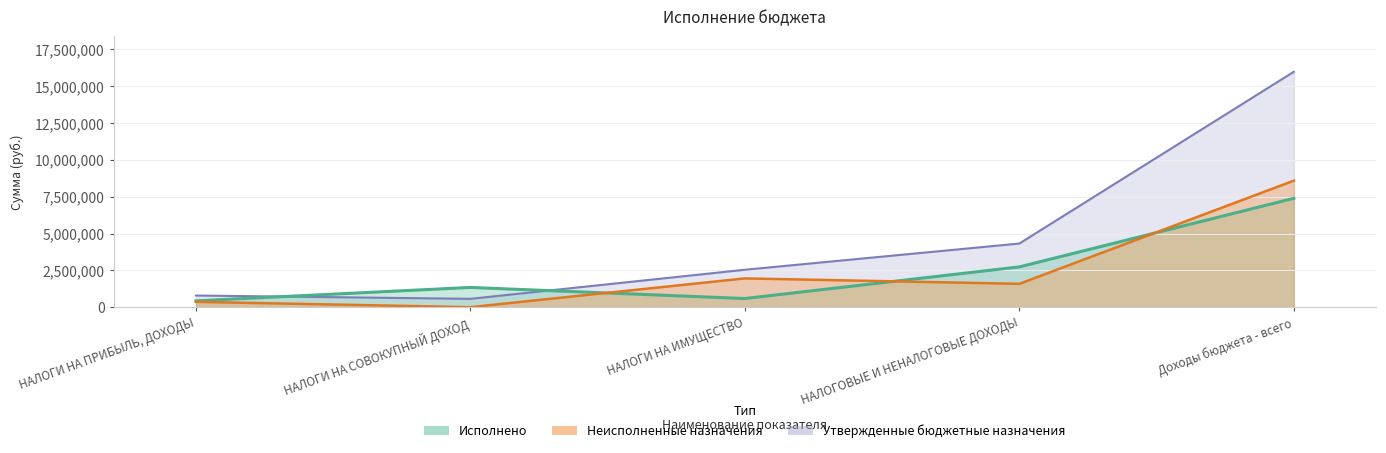

What position from the left is НАЛОГИ НА СОВОКУПНЫЙ ДОХОД?

2